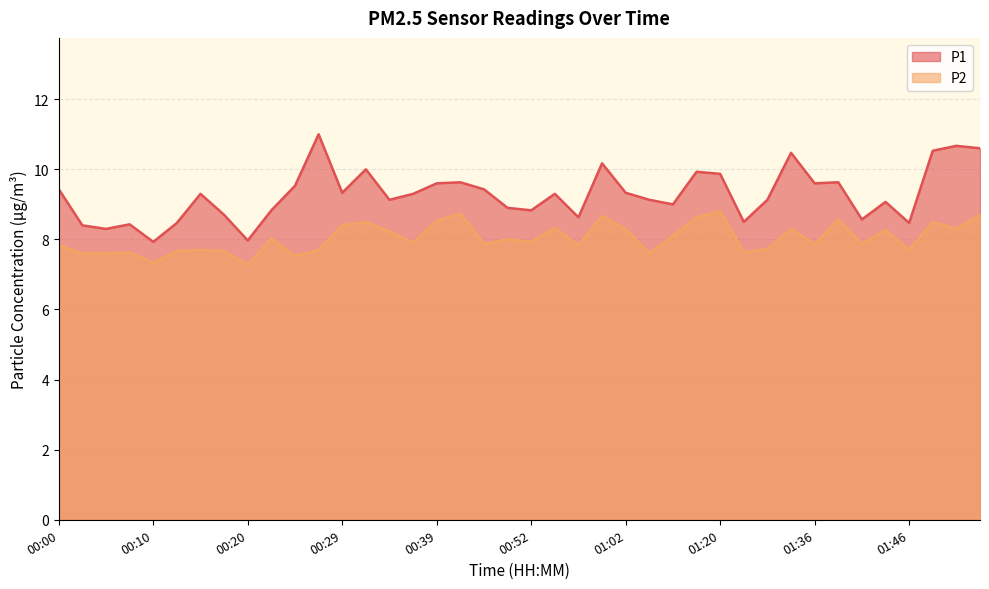

What is the difference between the P2 values at 01:36 and 00:03?

0.3